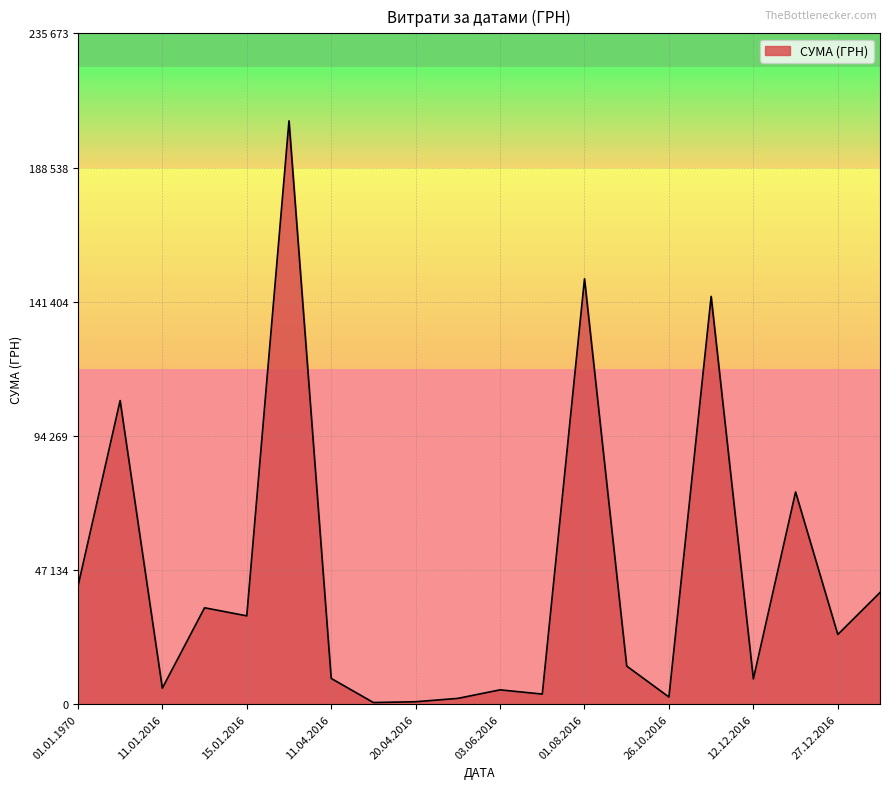

Is this an area chart (filled region under the line)?

Yes